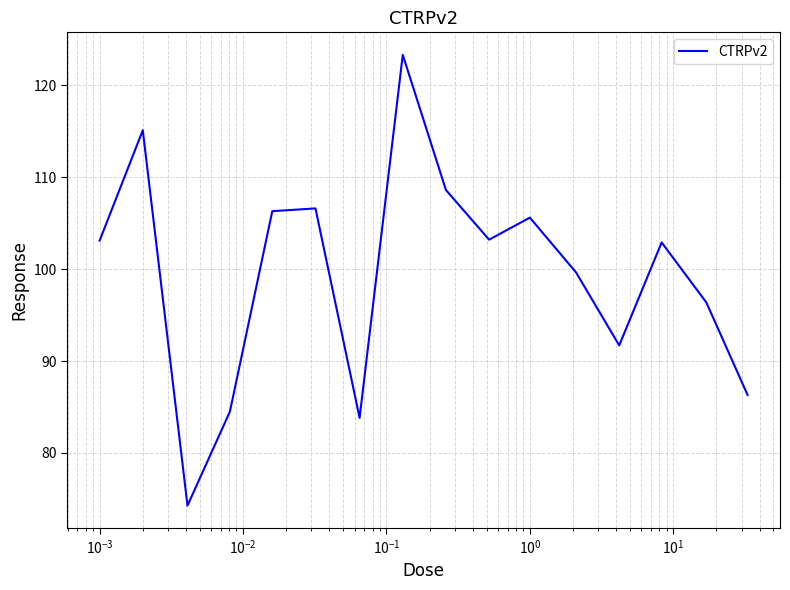

What is the maximum value shown in the chart?

123.3